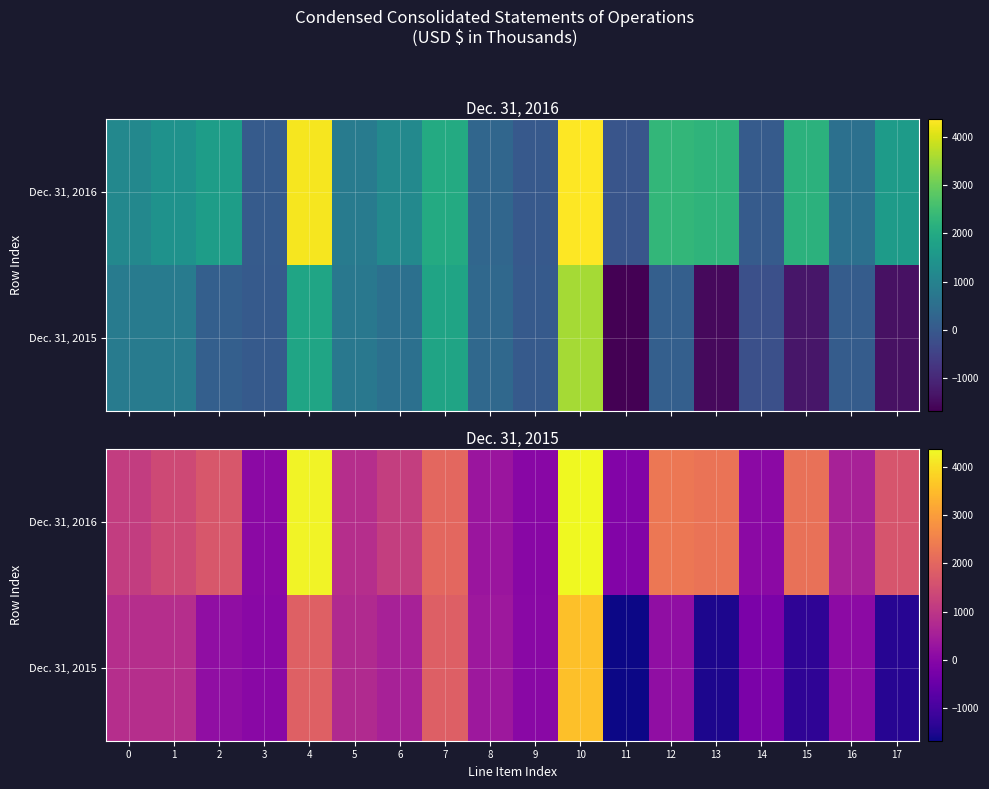

At which category does the chart reach its peak across all series?

10